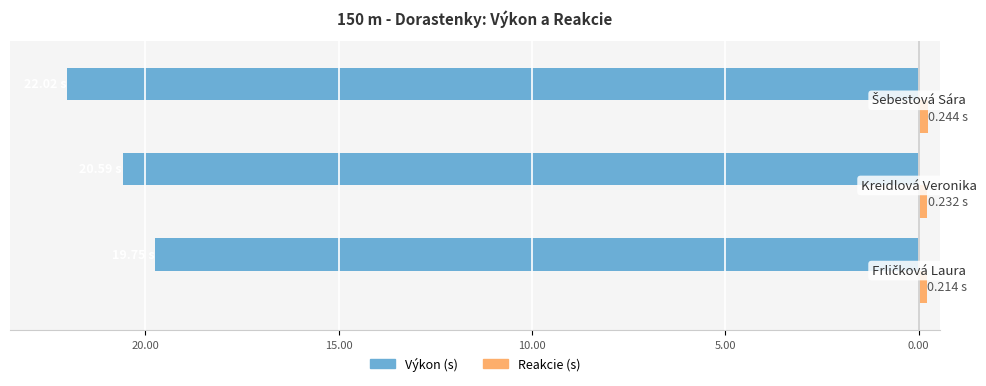

What are all the series names shown in the legend?

Výkon (s), Reakcie (s)